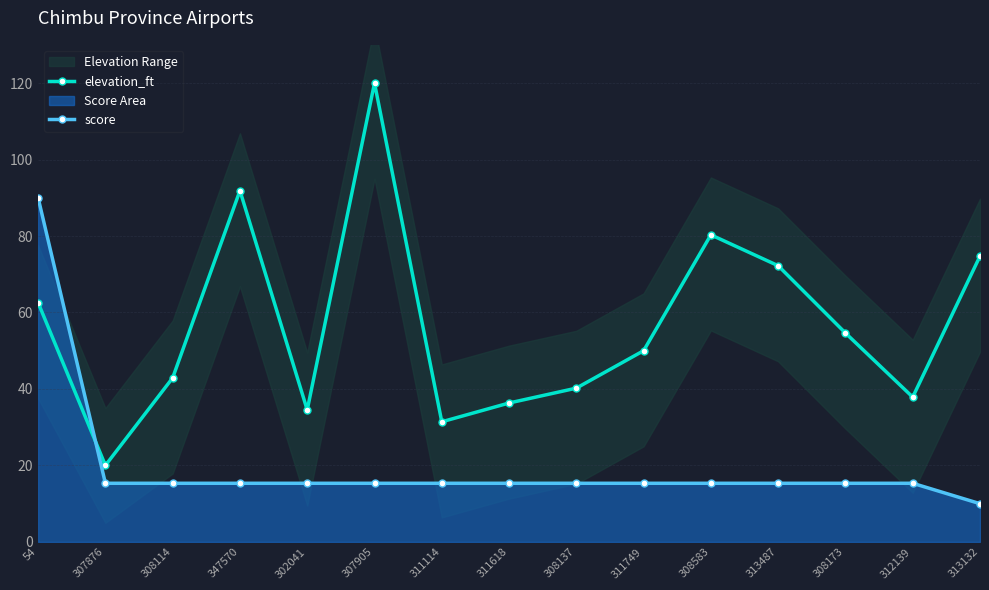

What is the total value across all series at 311114?

46.7